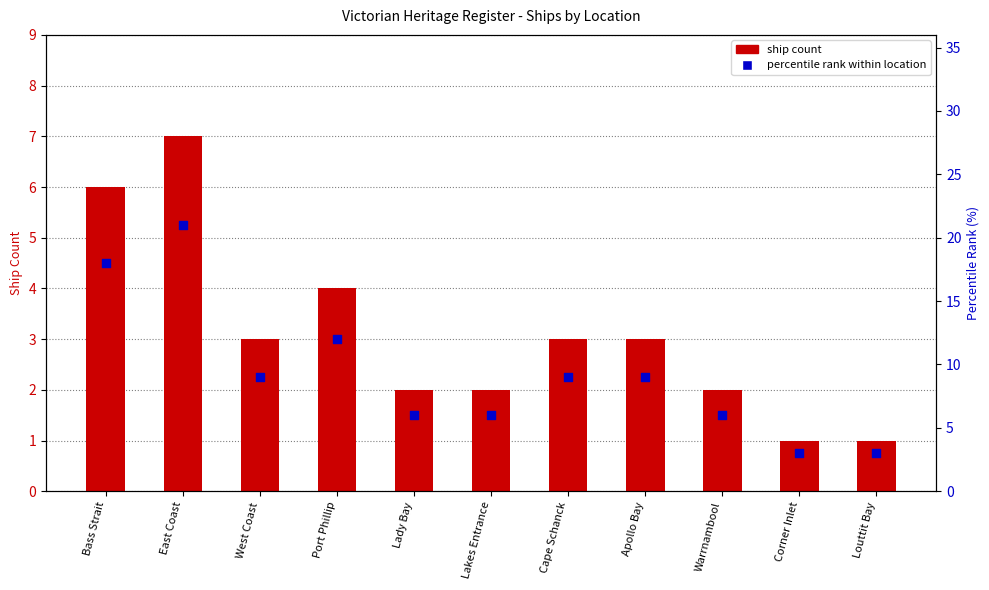

Which series reaches the minimum Y coordinate?

ship count